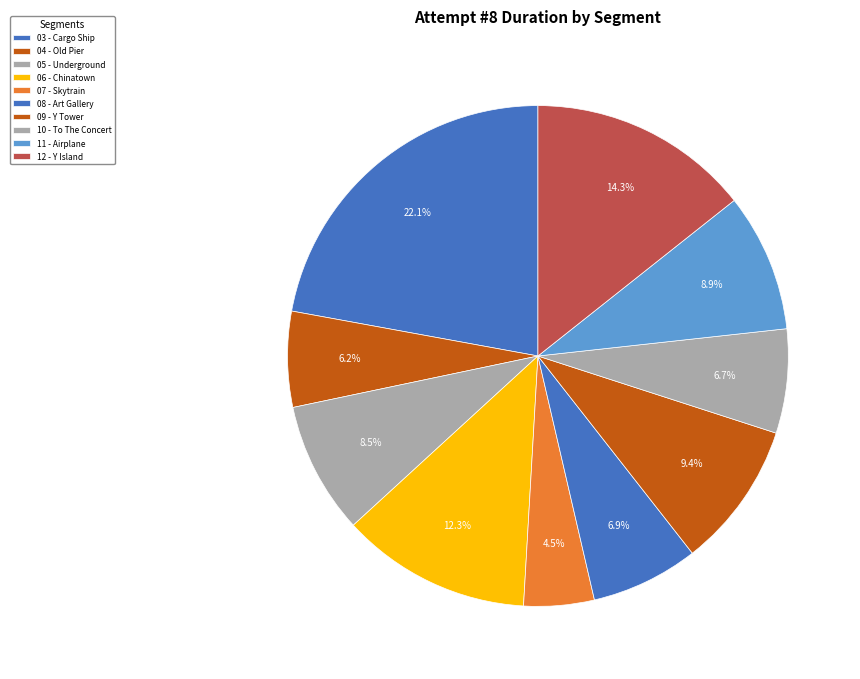

How many slices are in this pie chart?

10